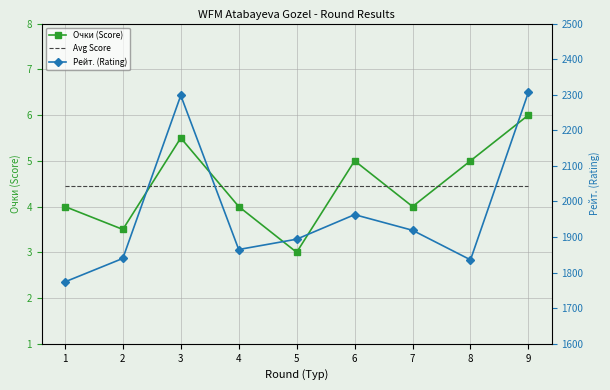

Reading left to right, list all the values displayed in this chart.

Очки (Score): 1=4.0	2=3.5	3=5.5	4=4.0	5=3.0	6=5.0	7=4.0	8=5.0	9=6.0
Avg Score: 1=4.4	2=4.4	3=4.4	4=4.4	5=4.4	6=4.4	7=4.4	8=4.4	9=4.4
Рейт. (Rating): 1=1774.0	2=1840.0	3=2298.0	4=1865.0	5=1894.0	6=1963.0	7=1919.0	8=1836.0	9=2307.0